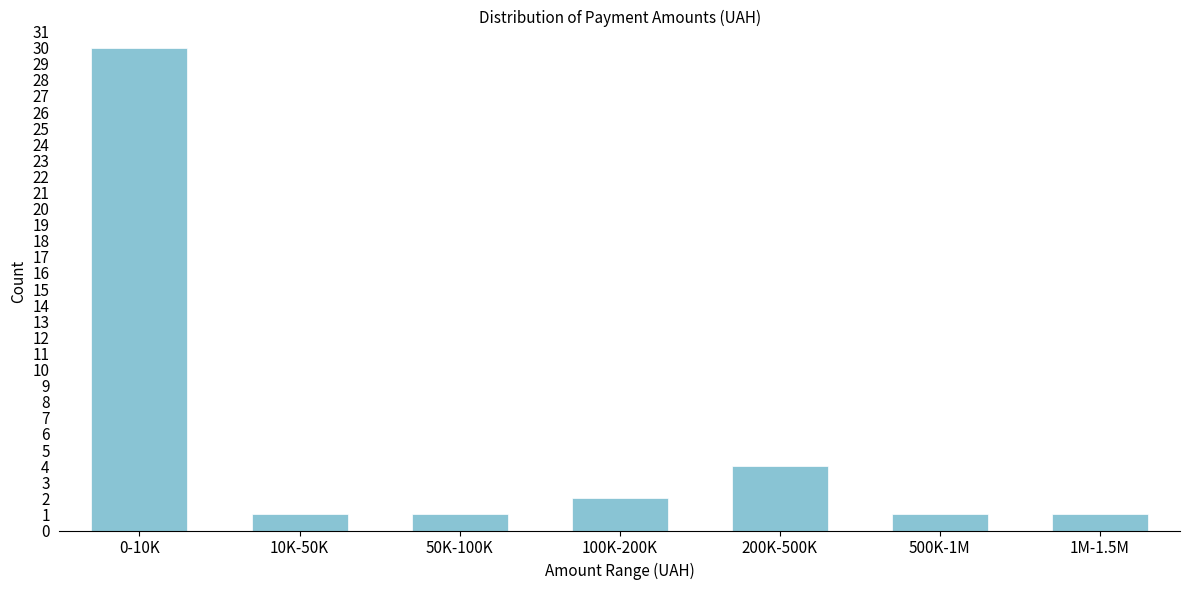

Reading left to right, transcribe all the data shown in this chart.

30	1	1	2	4	1	1